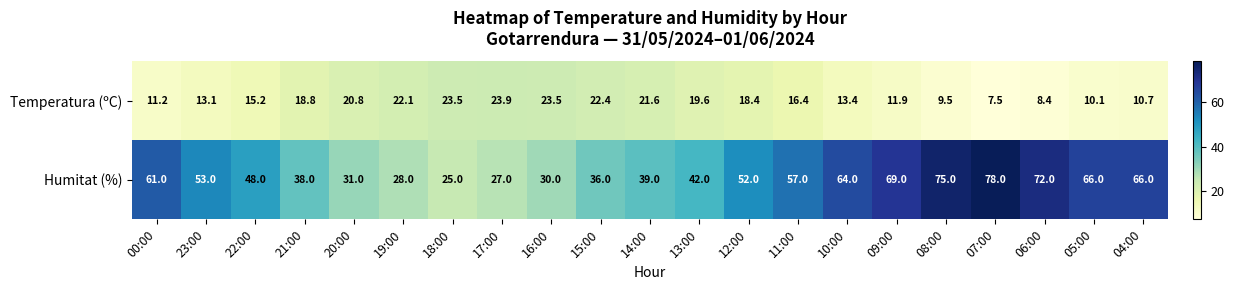

Which series has the largest total across all categories?

Humitat (%)